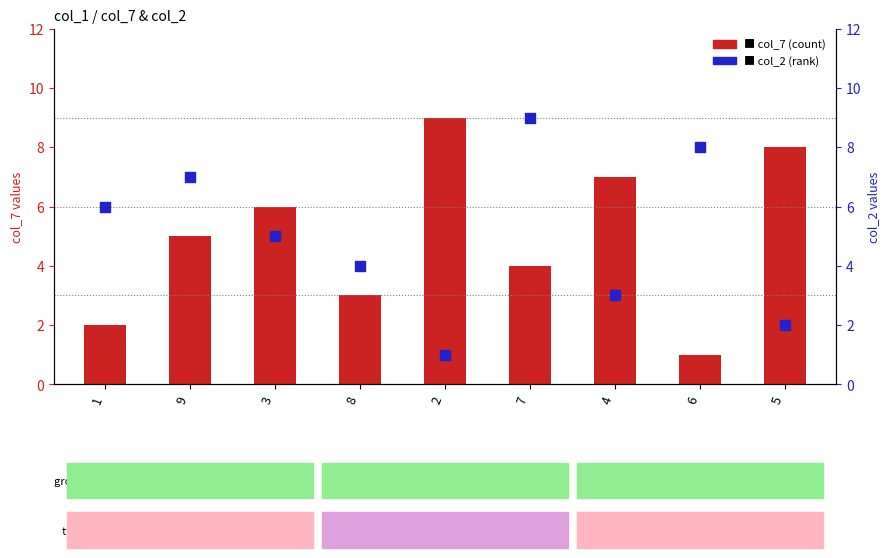

Which series has the widest spread of Y values?

col_7 (bar)